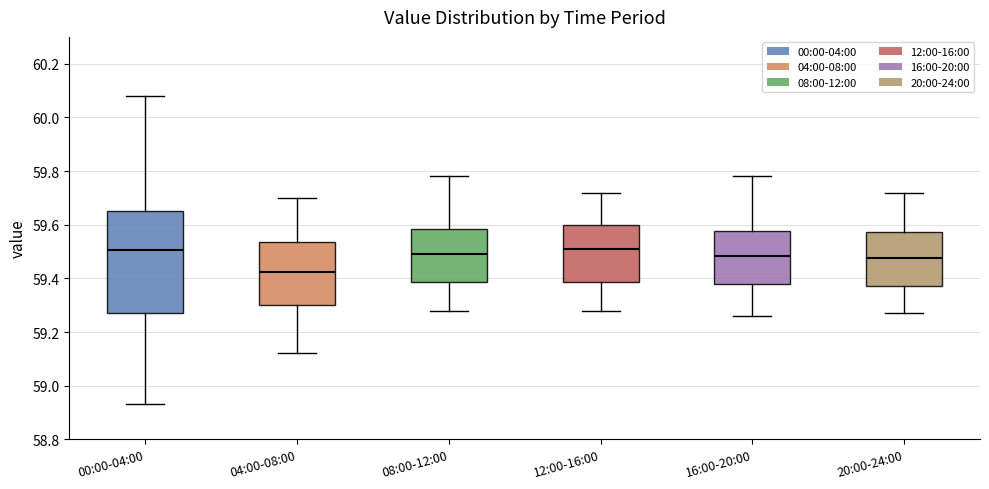

Comparing the boxes themselves (not the whiskers), which one is the tallest?

00:00-04:00